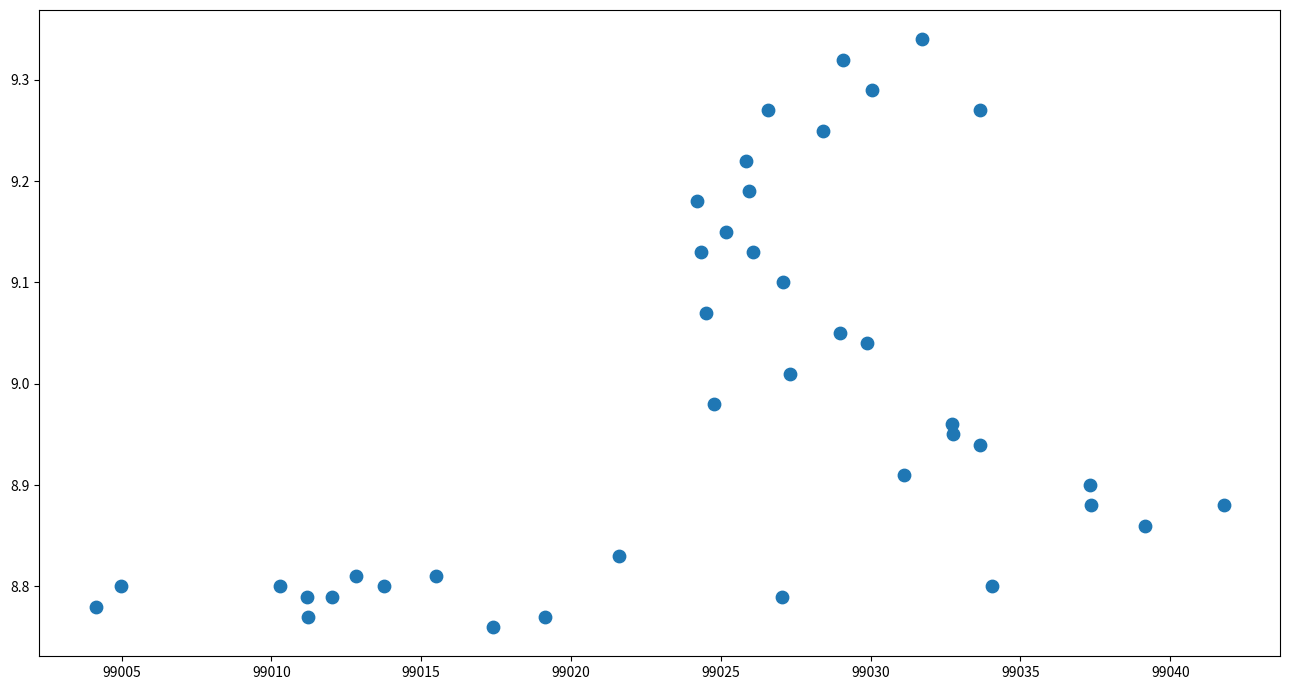

What is the range of X values (max minus min)?

37.6